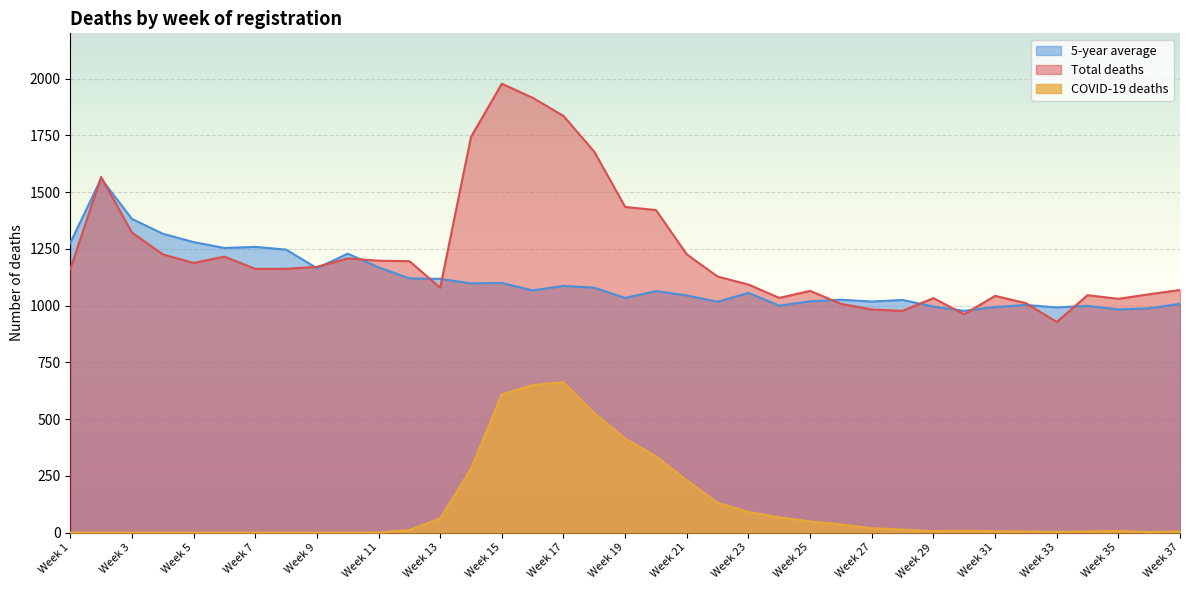

Is it true that 5-year average equals 1098 at Week 14?

True